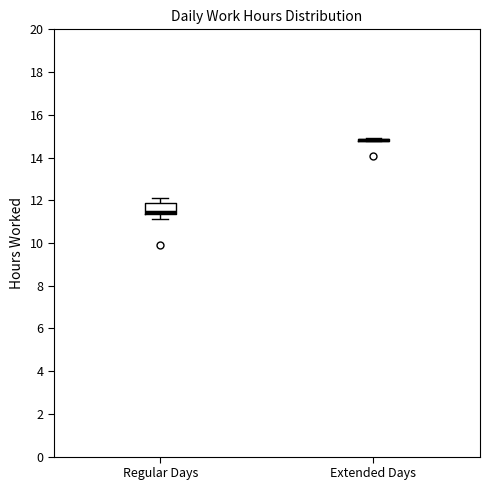

Comparing the boxes themselves (not the whiskers), which one is the tallest?

Regular Days